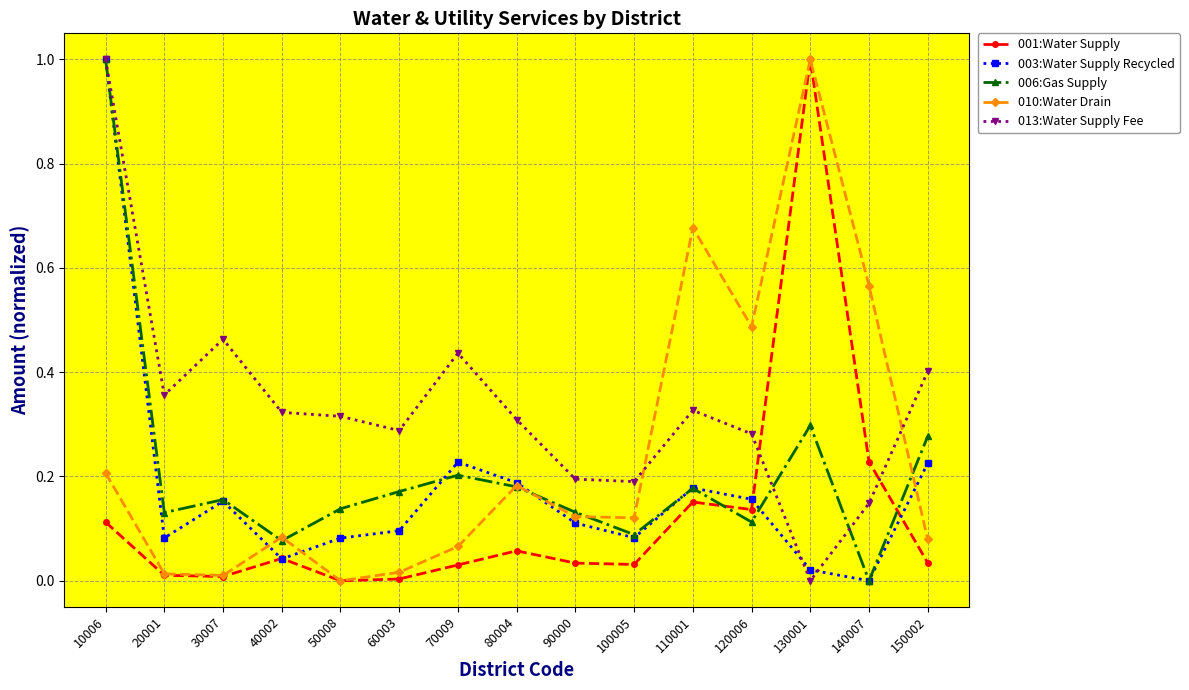

True or false: 006:Gas Supply and 001:Water Supply cross at least once.

True